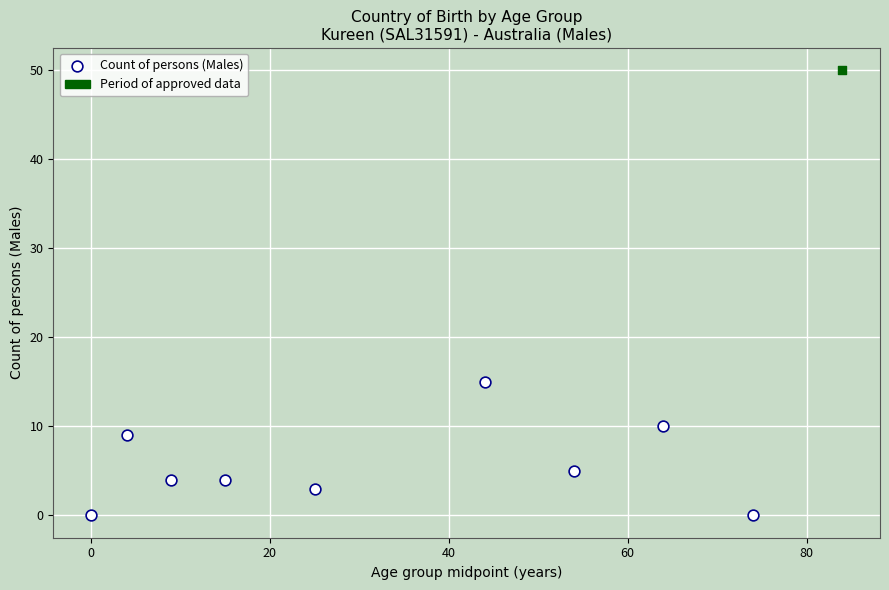

What are all the series names shown in the legend?

Count of persons (Males), Period of approved data